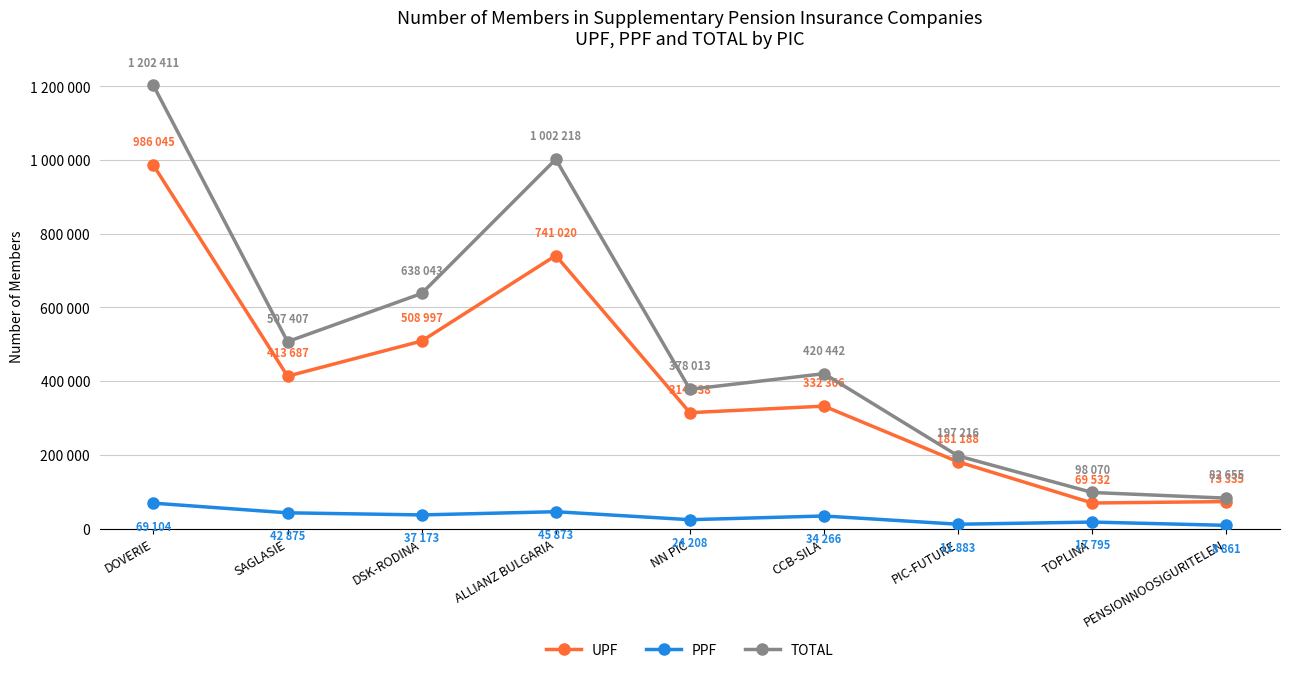

Where is PPF nearest to the value 38982?

DSK-RODINA